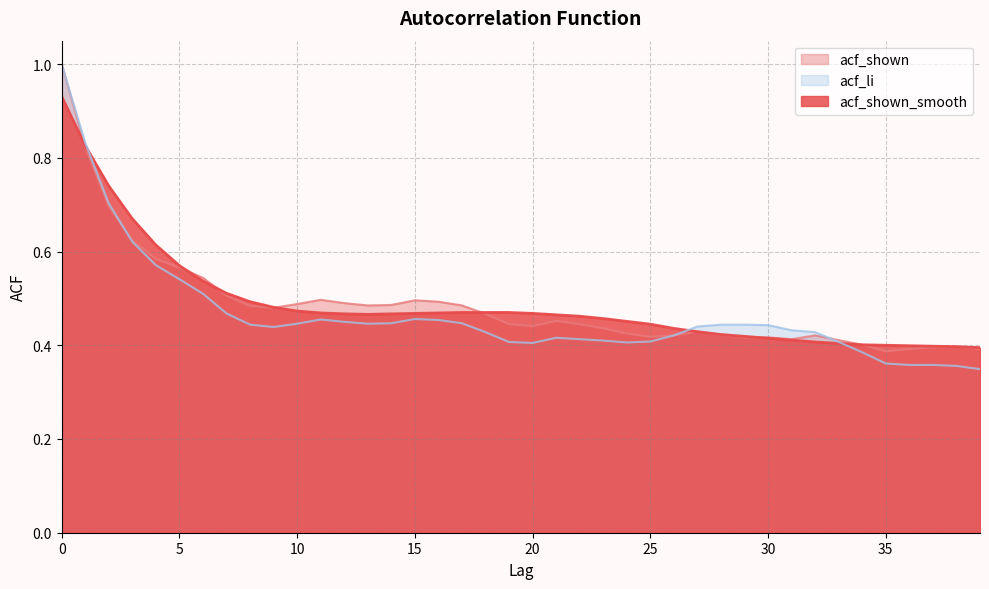

How many distinct data groups are displayed?

3